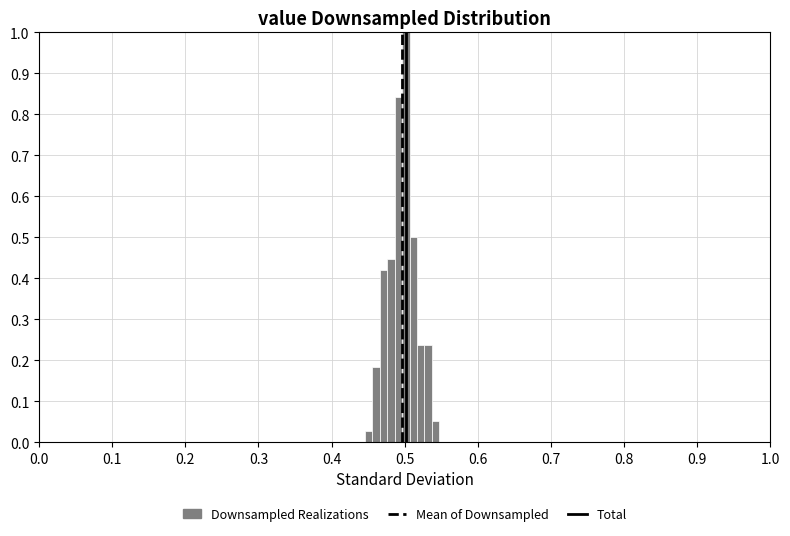

Around what value on the x-axis is the tallest bar? Give the approximate position of its centre, as read against the axis.

0.50